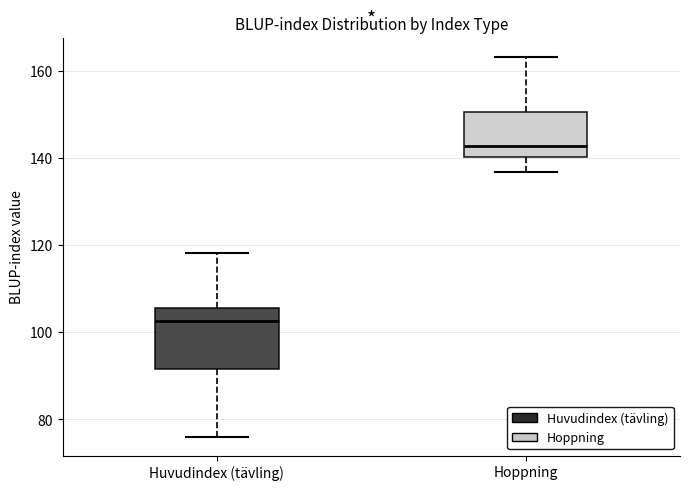

Where does the median line of the box for Hoppning sit on the y-axis? The values are not printed on the chart, so give them approximately, as read against the axis.

142